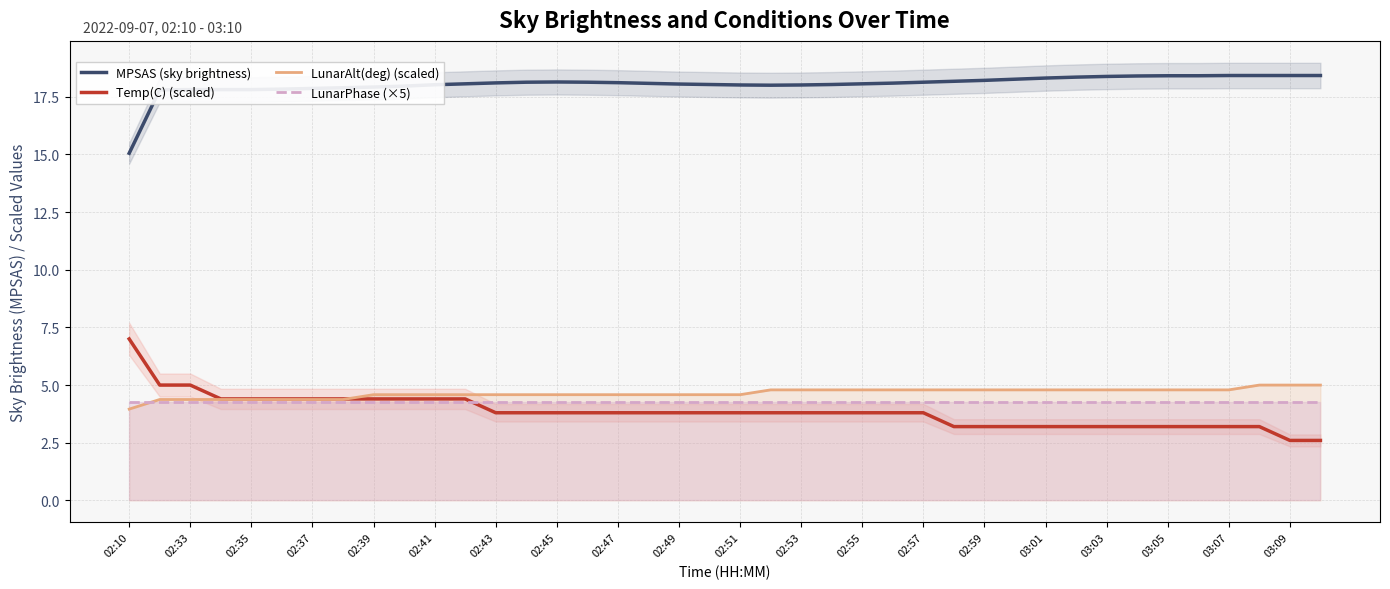

What is the minimum value for MPSAS (sky brightness)?

15.1